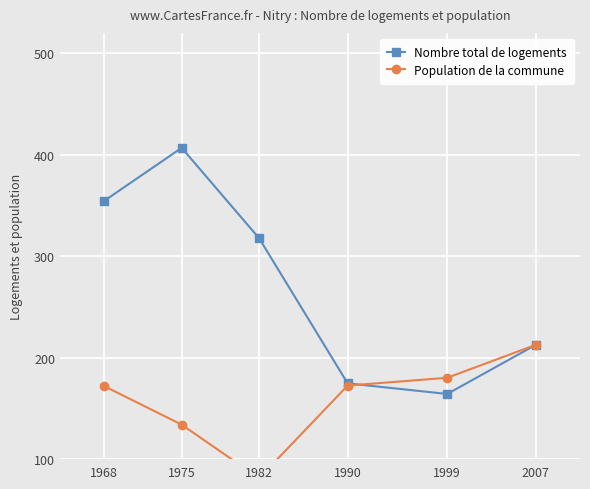

How many intersections are there between Nombre total de logements and Population de la commune?

1